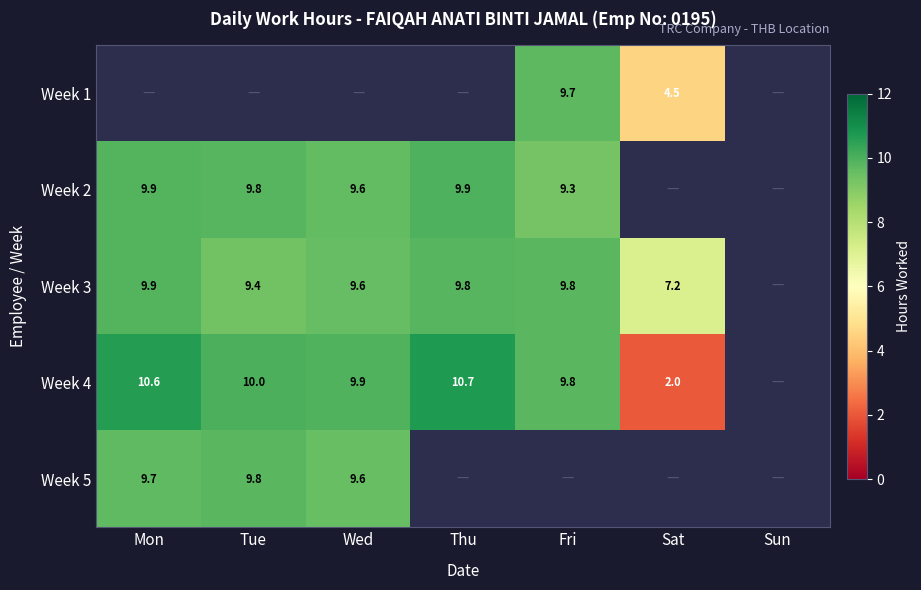

What is the difference between the maximum and minimum values in the Week 5 series?

0.2